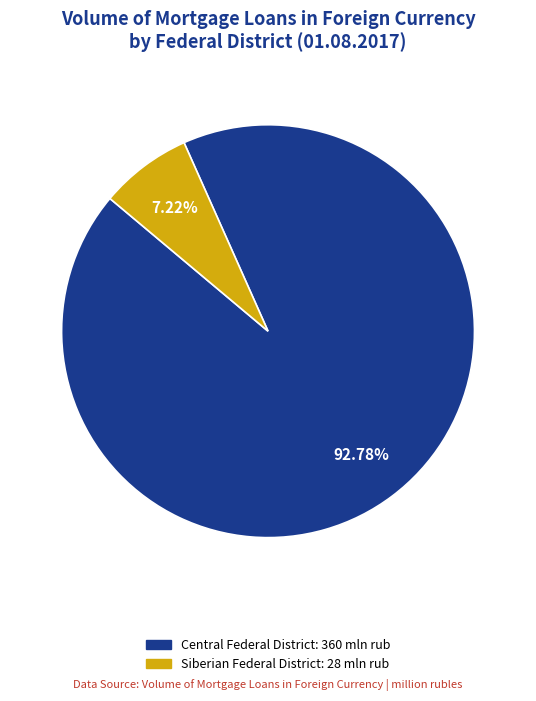

Is there a majority slice in this chart?

Yes